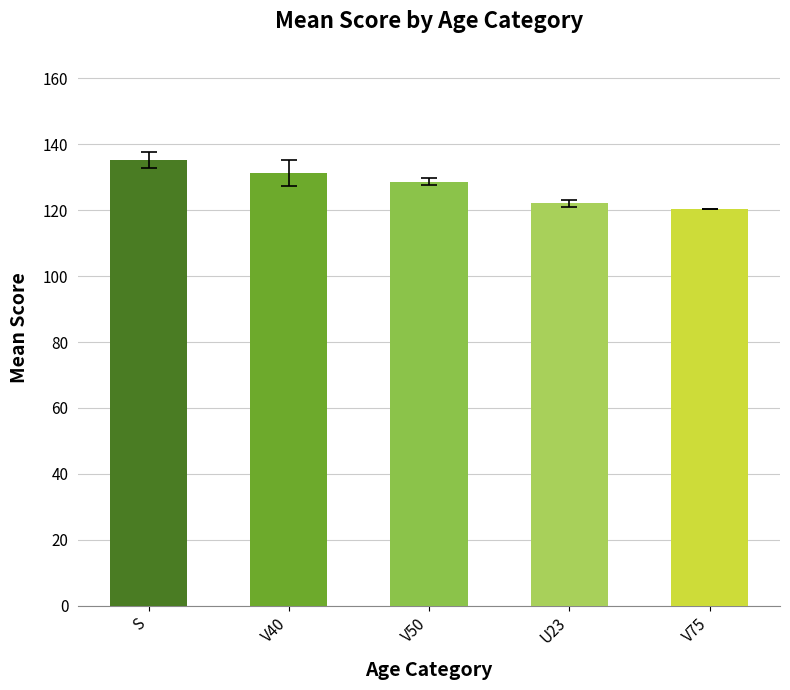

Where is the data nearest to the value 127?

V50